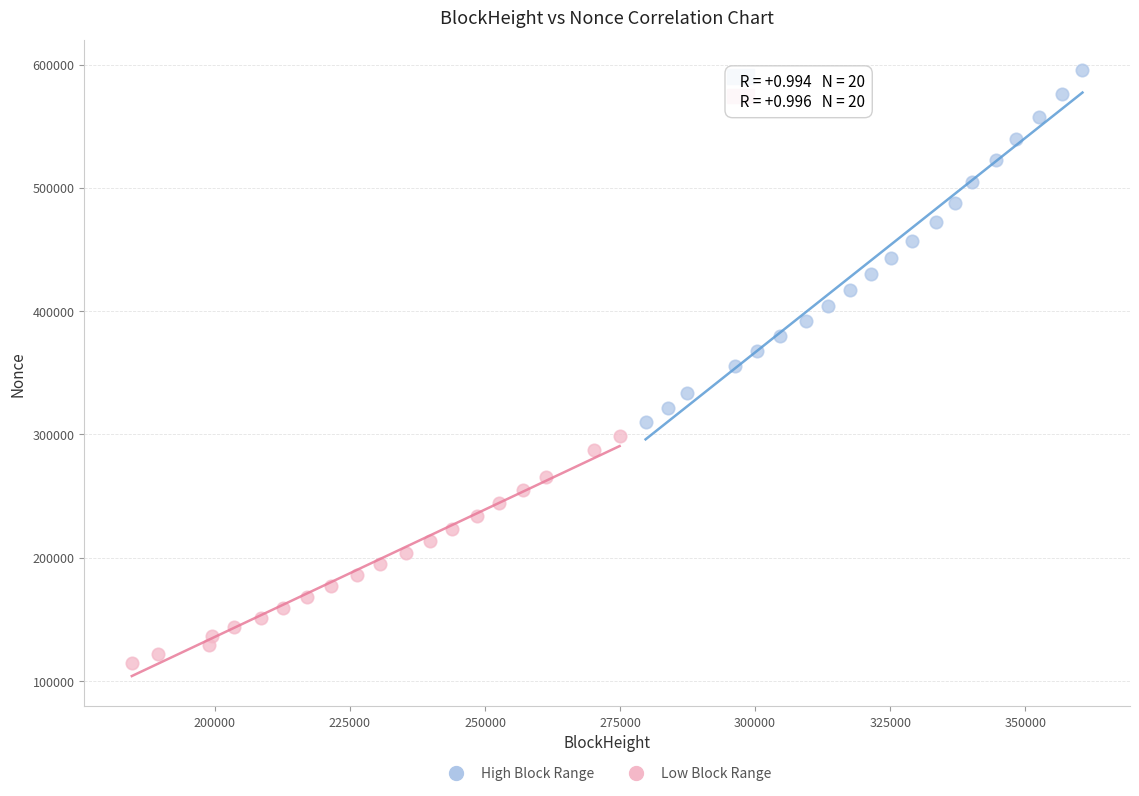

Which series reaches the maximum Y coordinate?

High Block Range